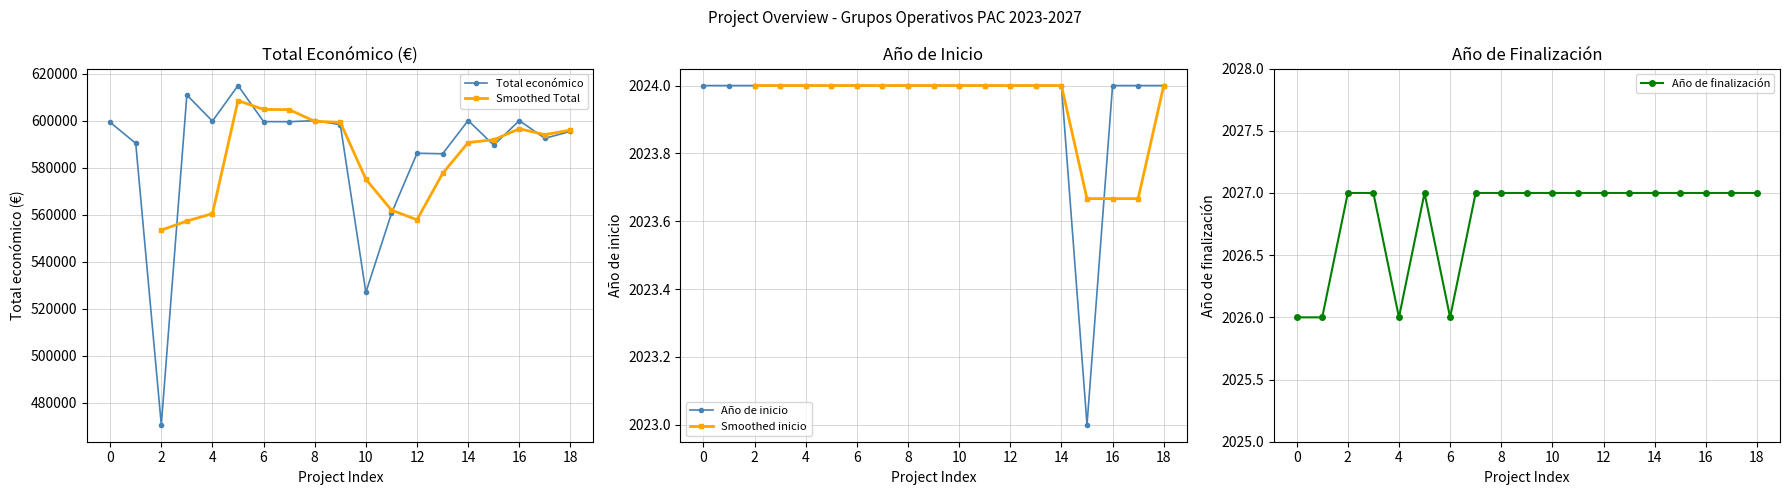

What is the difference between the second highest and second lowest values in the Total económico series?

83927